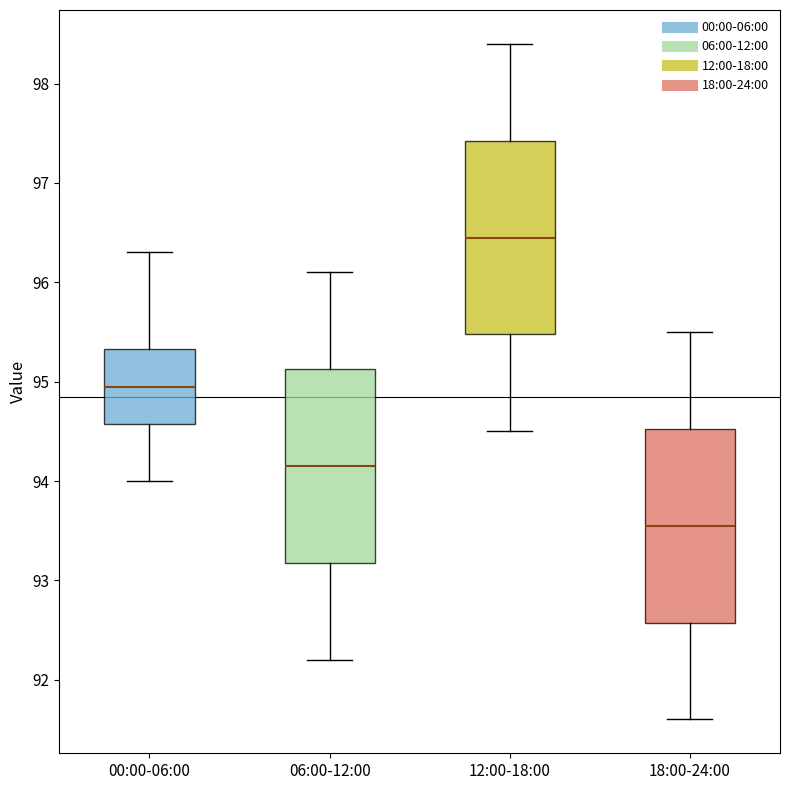

Where does the upper whisker of the box for 00:00-06:00 end on the y-axis? The values are not printed on the chart, so give them approximately, as read against the axis.

96.3